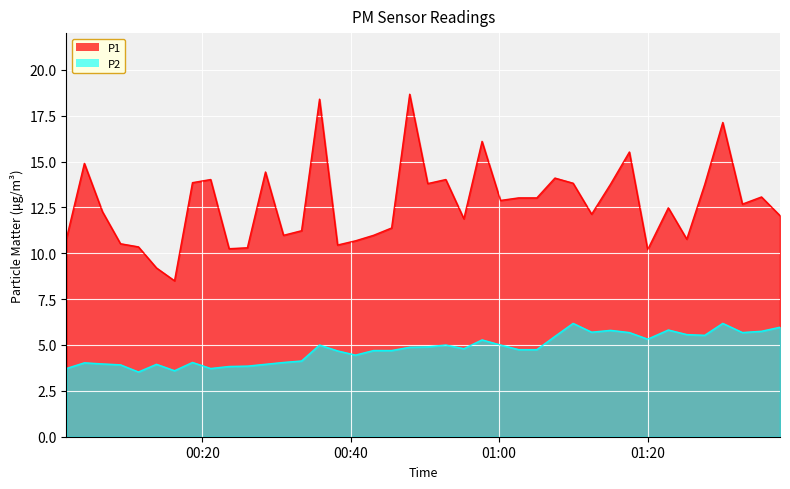

Reading left to right, transcribe all the data shown in this chart.

P1: 2023-08-12T00:01:42=10.8	2023-08-12T00:04:07=14.9	2023-08-12T00:06:33=12.3	2023-08-12T00:08:59=10.5	2023-08-12T00:11:24=10.3	2023-08-12T00:13:50=9.2	2023-08-12T00:16:16=8.5	2023-08-12T00:18:41=13.8	2023-08-12T00:21:08=14.0	2023-08-12T00:23:37=10.2	2023-08-12T00:26:05=10.3	2023-08-12T00:28:31=14.4	2023-08-12T00:30:57=11.0	2023-08-12T00:33:23=11.2	2023-08-12T00:35:48=18.4	2023-08-12T00:38:14=10.4	2023-08-12T00:40:39=10.7	2023-08-12T00:43:05=11.0	2023-08-12T00:45:31=11.4	2023-08-12T00:47:57=18.7	2023-08-12T00:50:23=13.8	2023-08-12T00:52:49=14.0	2023-08-12T00:55:15=11.9	2023-08-12T00:57:42=16.1	2023-08-12T01:00:11=12.9	2023-08-12T01:02:38=13.0	2023-08-12T01:05:05=13.0	2023-08-12T01:07:31=14.1	2023-08-12T01:09:58=13.8	2023-08-12T01:12:28=12.1	2023-08-12T01:15:01=13.8	2023-08-12T01:17:33=15.5	2023-08-12T01:20:01=10.2	2023-08-12T01:22:48=12.5	2023-08-12T01:25:17=10.8	2023-08-12T01:27:42=13.8	2023-08-12T01:30:08=17.1	2023-08-12T01:32:47=12.7	2023-08-12T01:35:21=13.1	2023-08-12T01:37:51=12.1
P2: 2023-08-12T00:01:42=3.7	2023-08-12T00:04:07=4.0	2023-08-12T00:06:33=4.0	2023-08-12T00:08:59=3.9	2023-08-12T00:11:24=3.5	2023-08-12T00:13:50=4.0	2023-08-12T00:16:16=3.6	2023-08-12T00:18:41=4.0	2023-08-12T00:21:08=3.7	2023-08-12T00:23:37=3.8	2023-08-12T00:26:05=3.9	2023-08-12T00:28:31=4.0	2023-08-12T00:30:57=4.0	2023-08-12T00:33:23=4.1	2023-08-12T00:35:48=5.0	2023-08-12T00:38:14=4.7	2023-08-12T00:40:39=4.5	2023-08-12T00:43:05=4.7	2023-08-12T00:45:31=4.7	2023-08-12T00:47:57=4.9	2023-08-12T00:50:23=4.9	2023-08-12T00:52:49=5.0	2023-08-12T00:55:15=4.8	2023-08-12T00:57:42=5.3	2023-08-12T01:00:11=5.0	2023-08-12T01:02:38=4.8	2023-08-12T01:05:05=4.8	2023-08-12T01:07:31=5.5	2023-08-12T01:09:58=6.2	2023-08-12T01:12:28=5.7	2023-08-12T01:15:01=5.8	2023-08-12T01:17:33=5.7	2023-08-12T01:20:01=5.3	2023-08-12T01:22:48=5.8	2023-08-12T01:25:17=5.6	2023-08-12T01:27:42=5.5	2023-08-12T01:30:08=6.2	2023-08-12T01:32:47=5.7	2023-08-12T01:35:21=5.8	2023-08-12T01:37:51=6.0